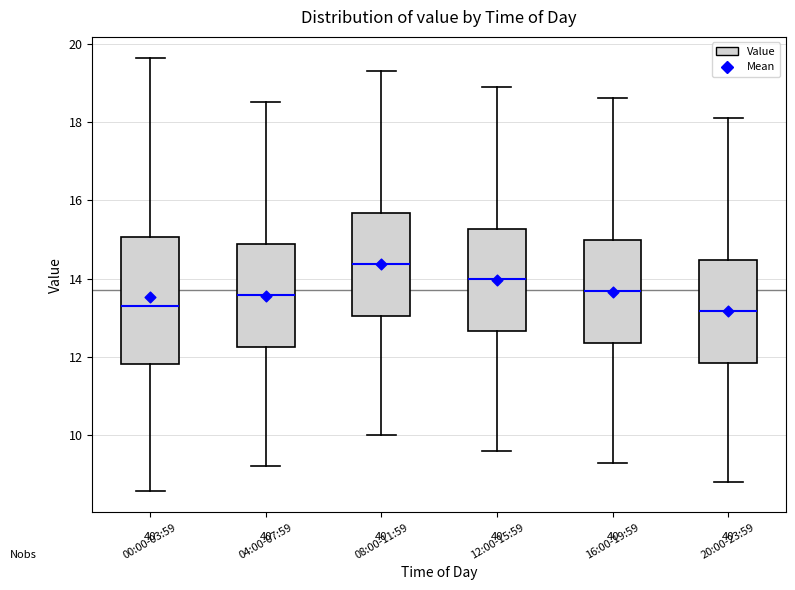

Where does the lower whisker of the box for 08:00-11:59 end on the y-axis? The values are not printed on the chart, so give them approximately, as read against the axis.

10.0